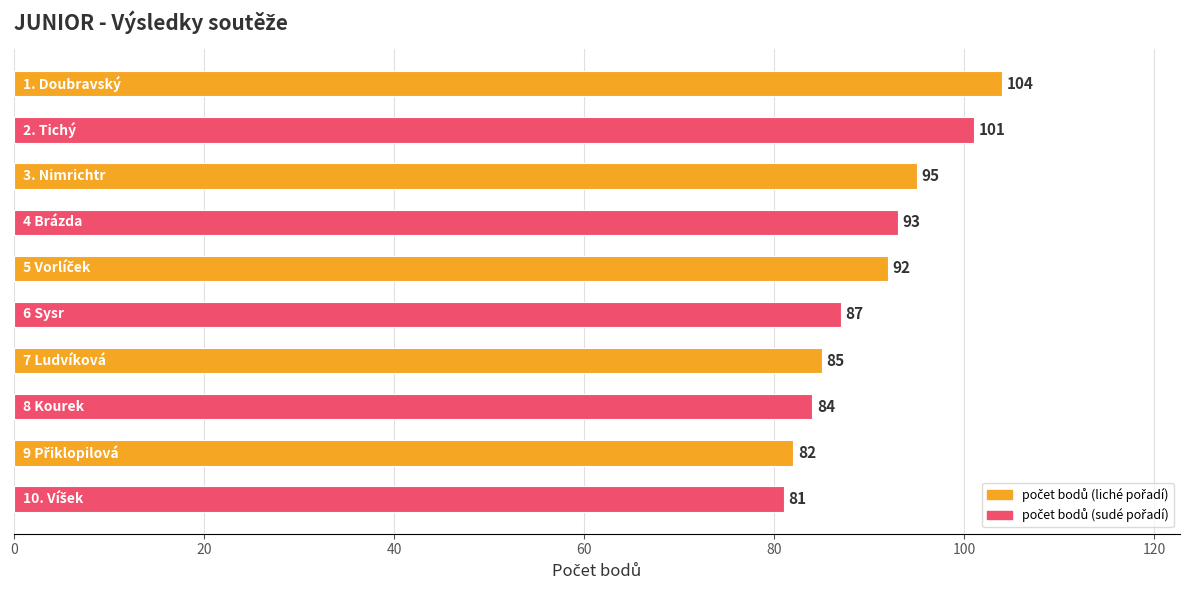

How many bars are there in total?

10